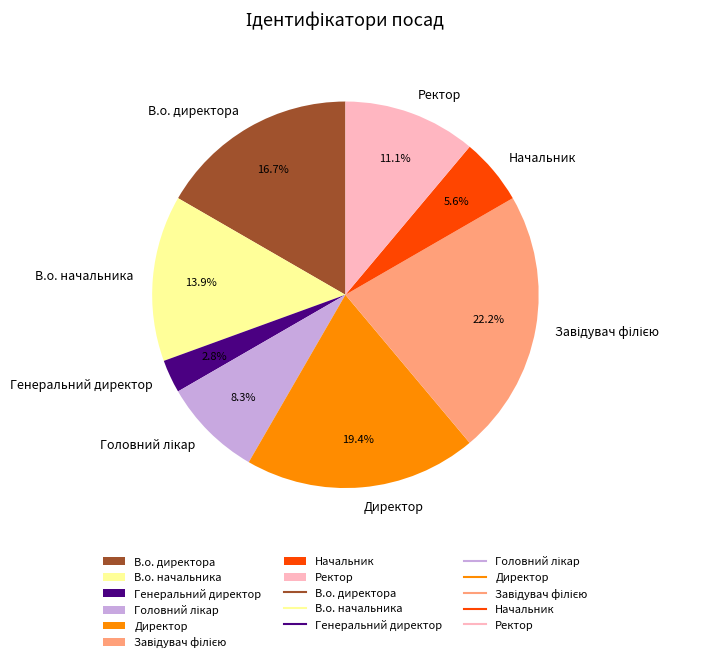

Which has a higher value, Начальник or В.о. директора?

В.о. директора